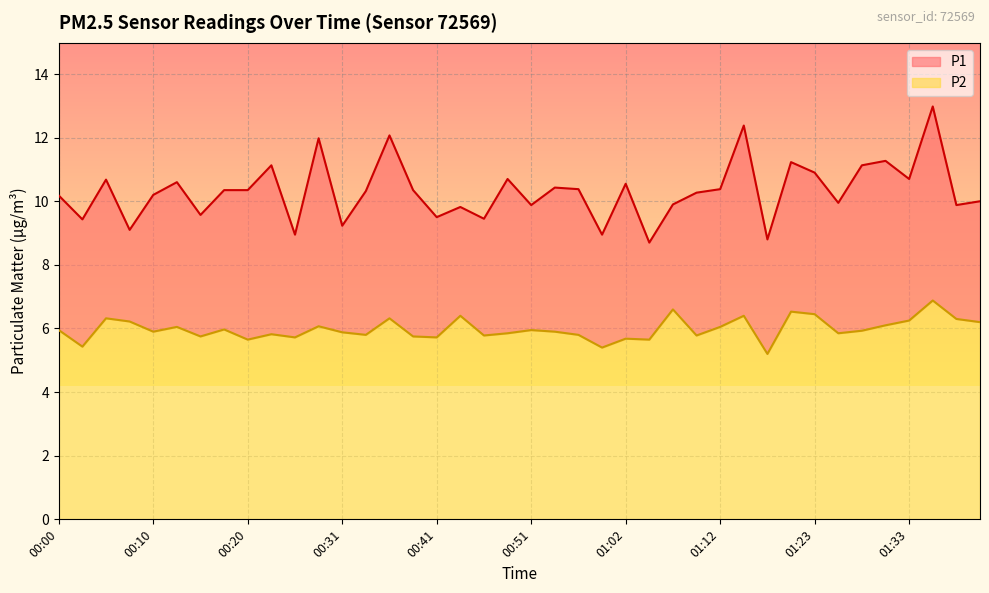

The P2 series shows 3.7 at 00:00. True or false?

False